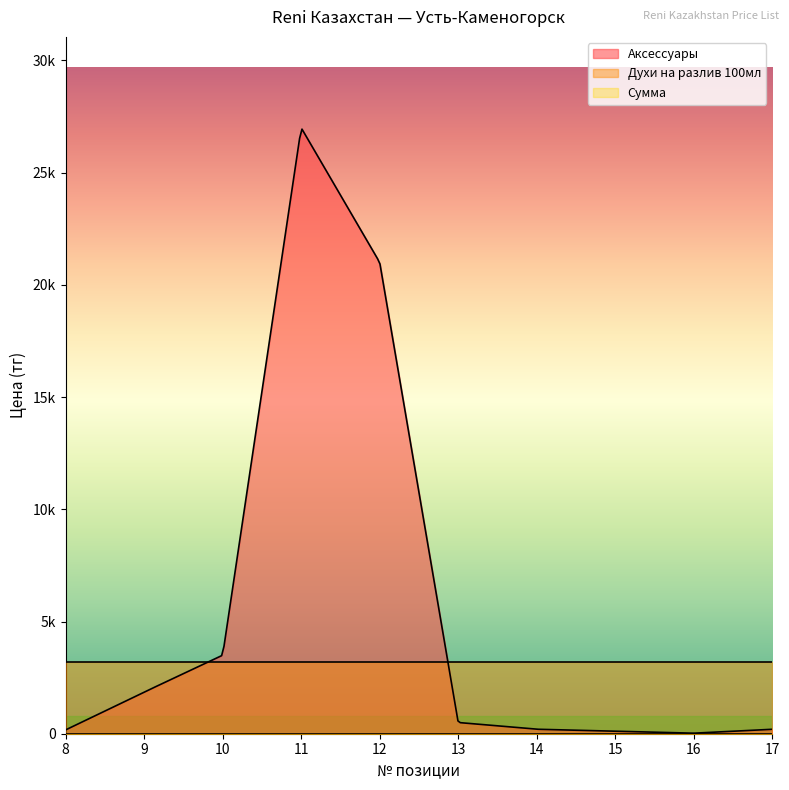

The value of Аксессуары at 10 is 3500. True or false?

True